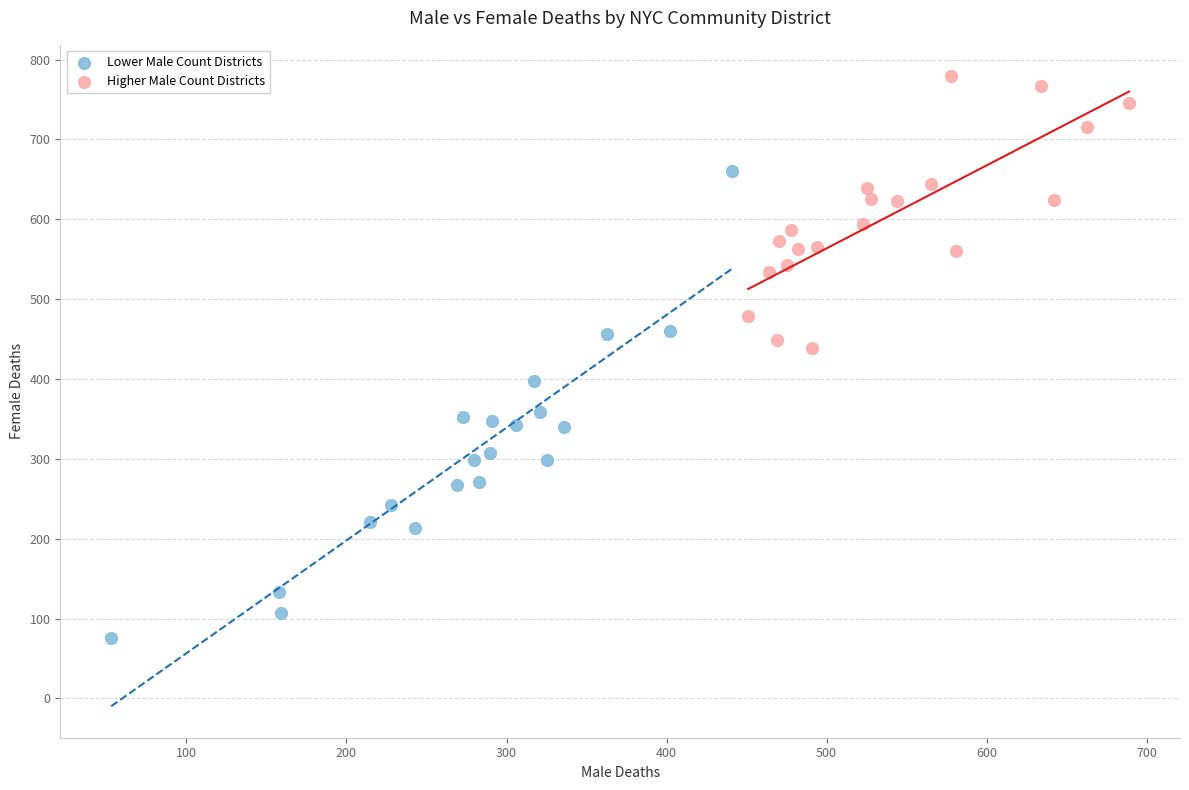

What are all the series names shown in the legend?

Lower Male Count Districts, Higher Male Count Districts